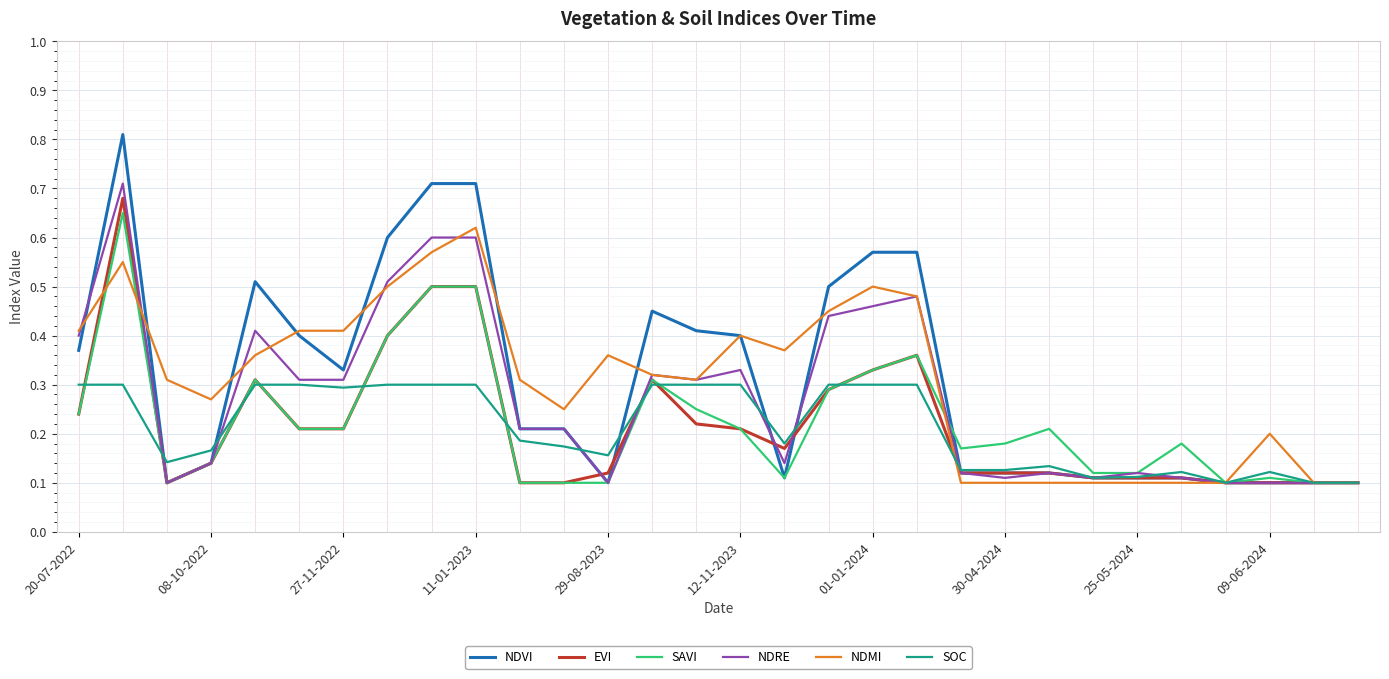

Does the chart have visible grid lines?

Yes